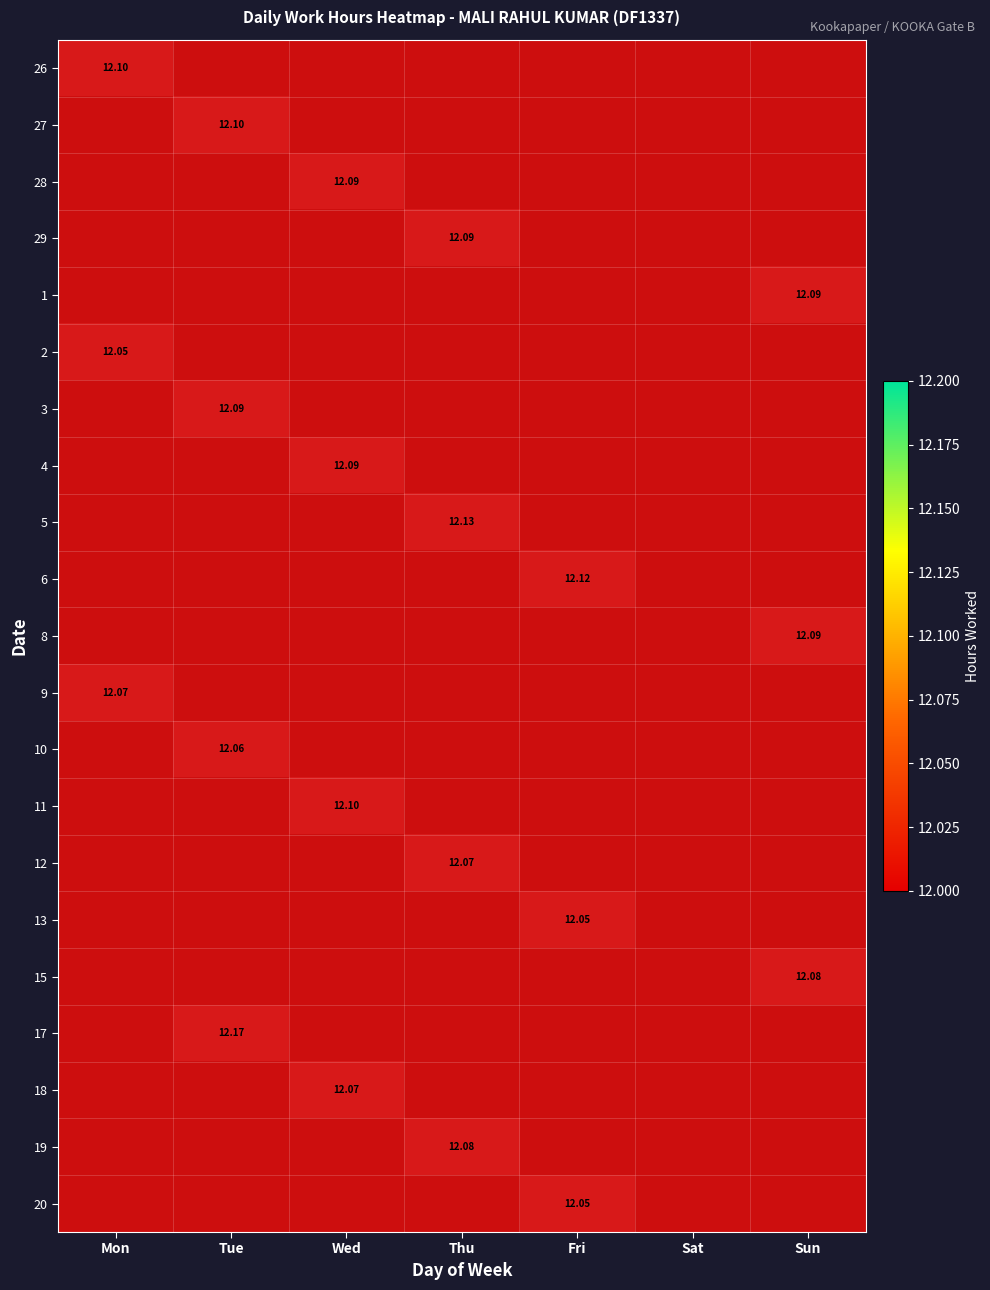

Which category has the highest value across all series?

Tue